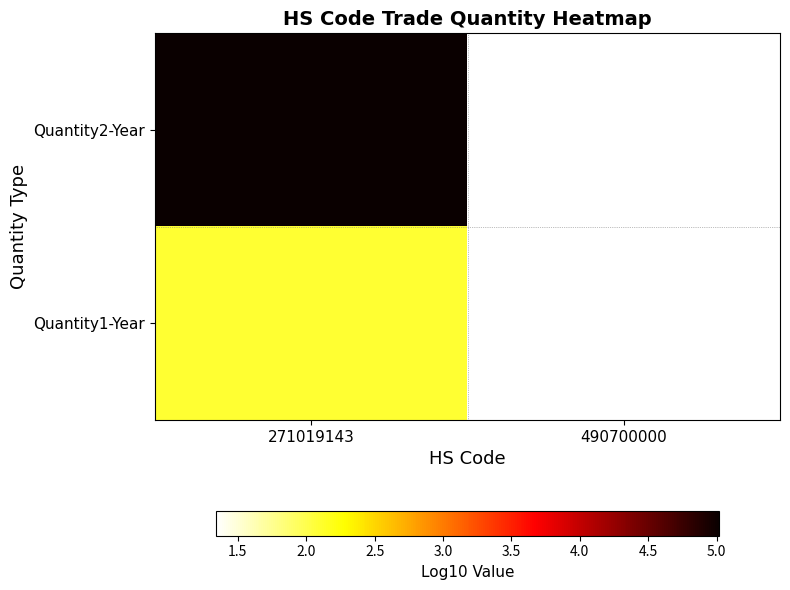

At how many categories does at least one series exceed 2?

1